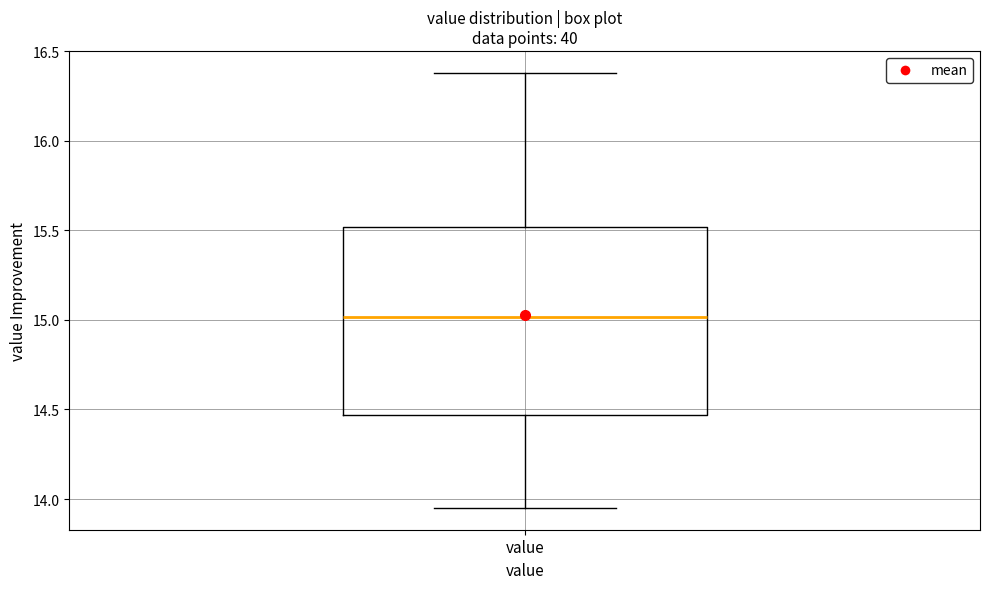

Where is the upper edge of the box for value on the y-axis? The values are not printed on the chart, so give them approximately, as read against the axis.

15.50